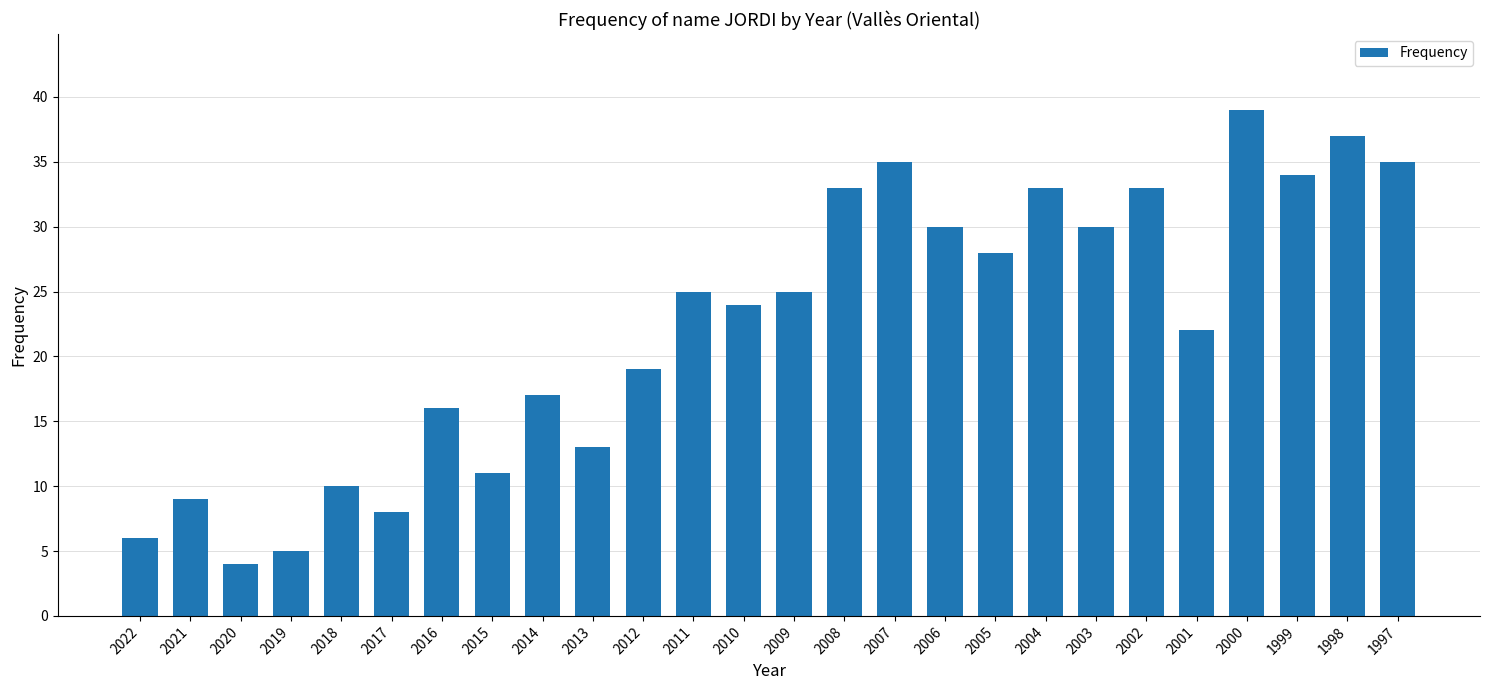

What is the difference between the maximum and minimum values?

35